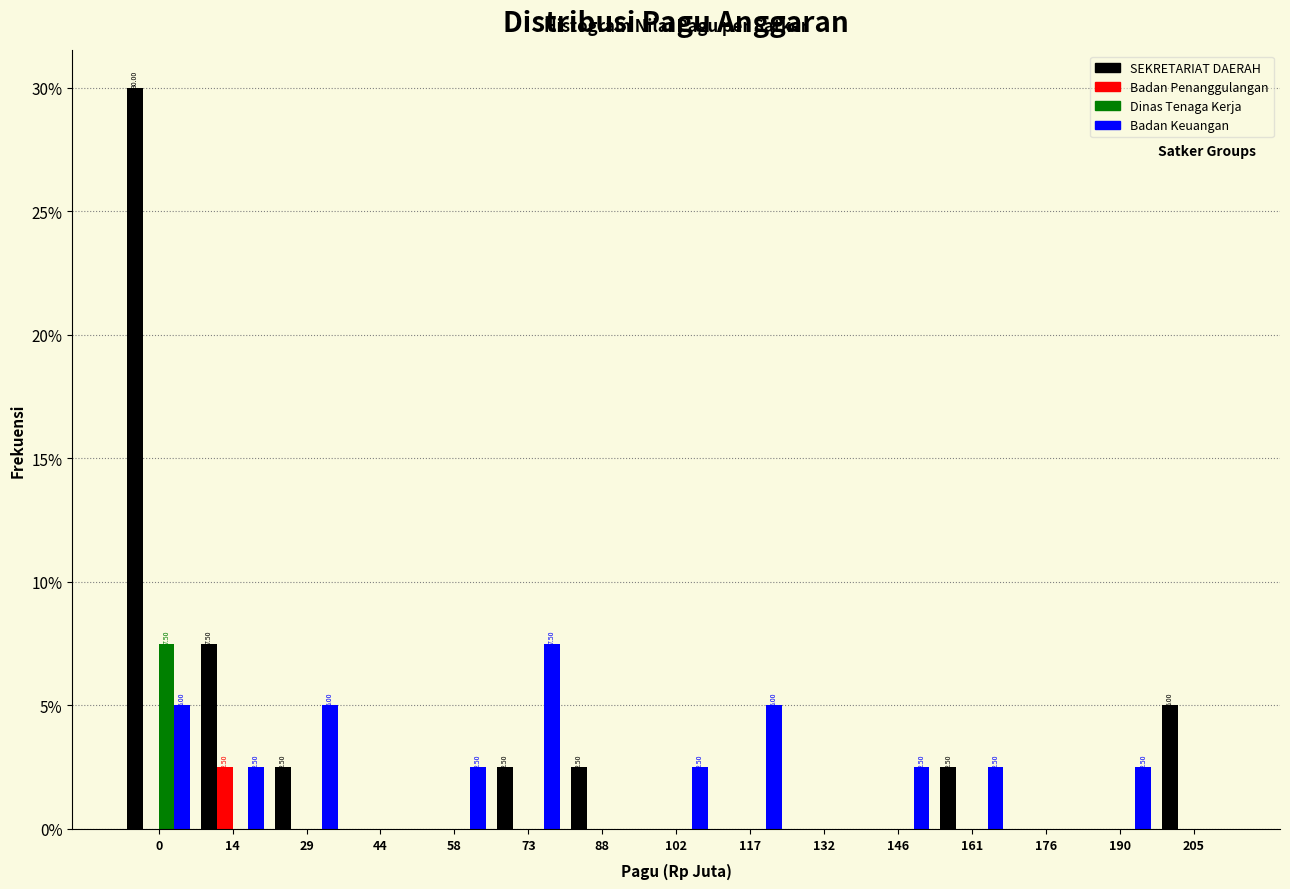

What is the sum of all Dinas Tenaga Kerja values?

7.5